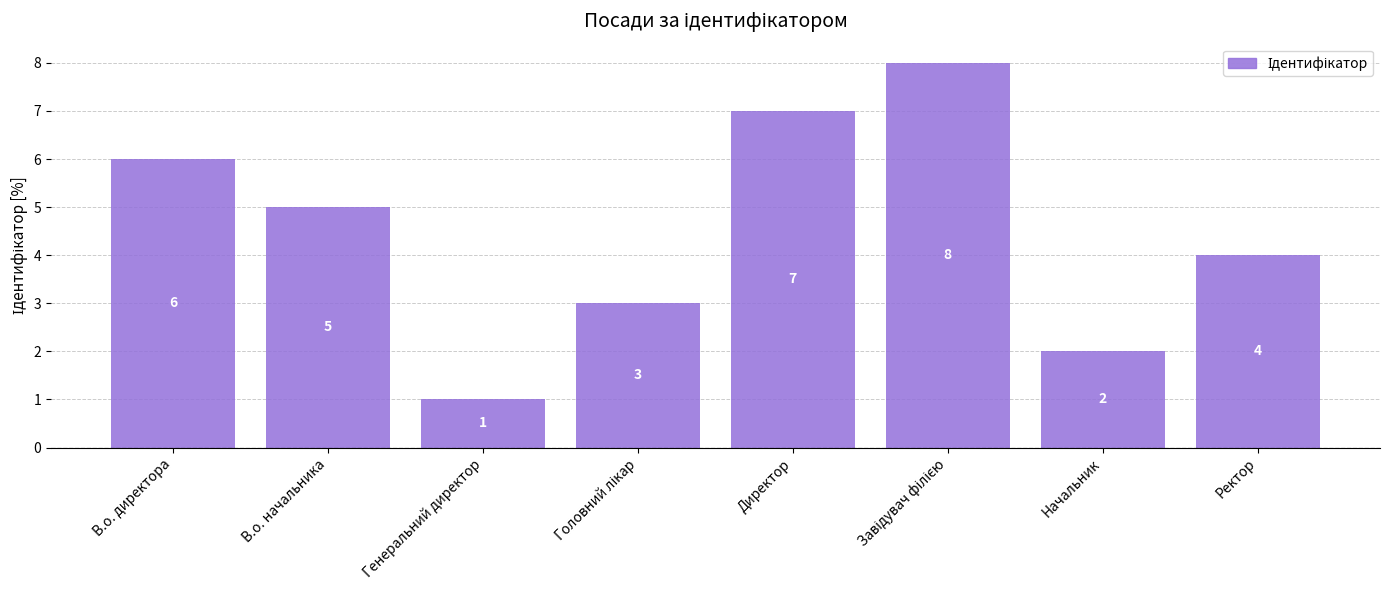

What is the ratio of the value at Ректор to the value at Начальник?

2.0